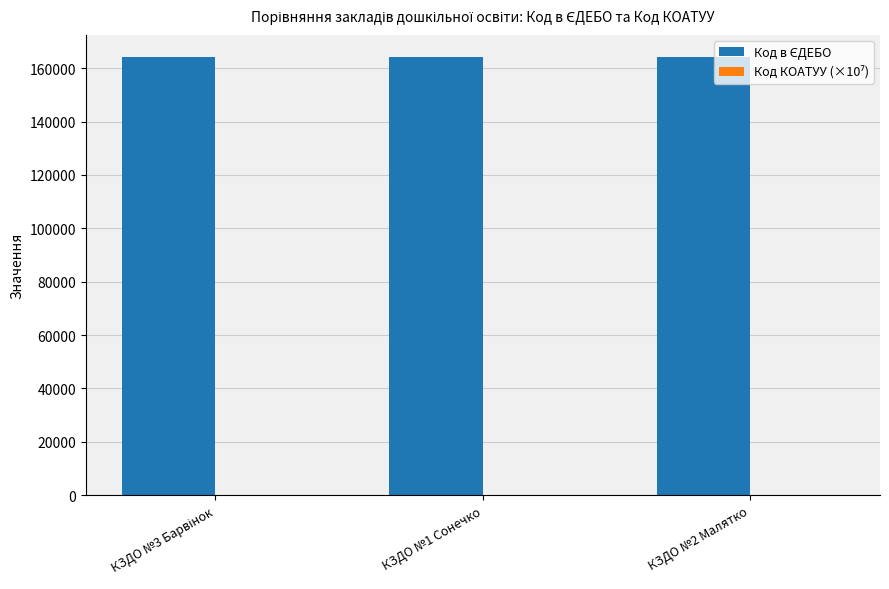

What is the maximum value shown in the chart?

164266.0